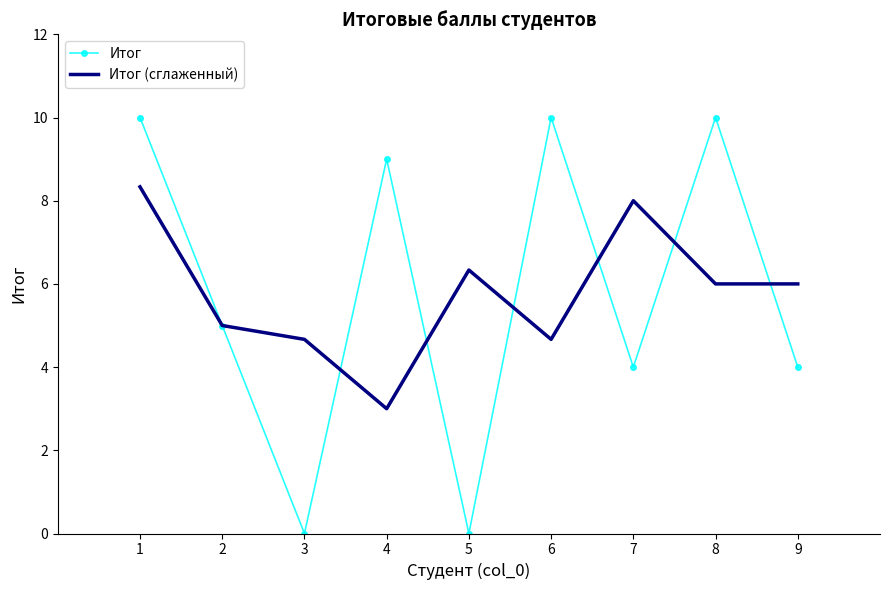

What is the maximum value for Итог (сглаженный)?

8.3